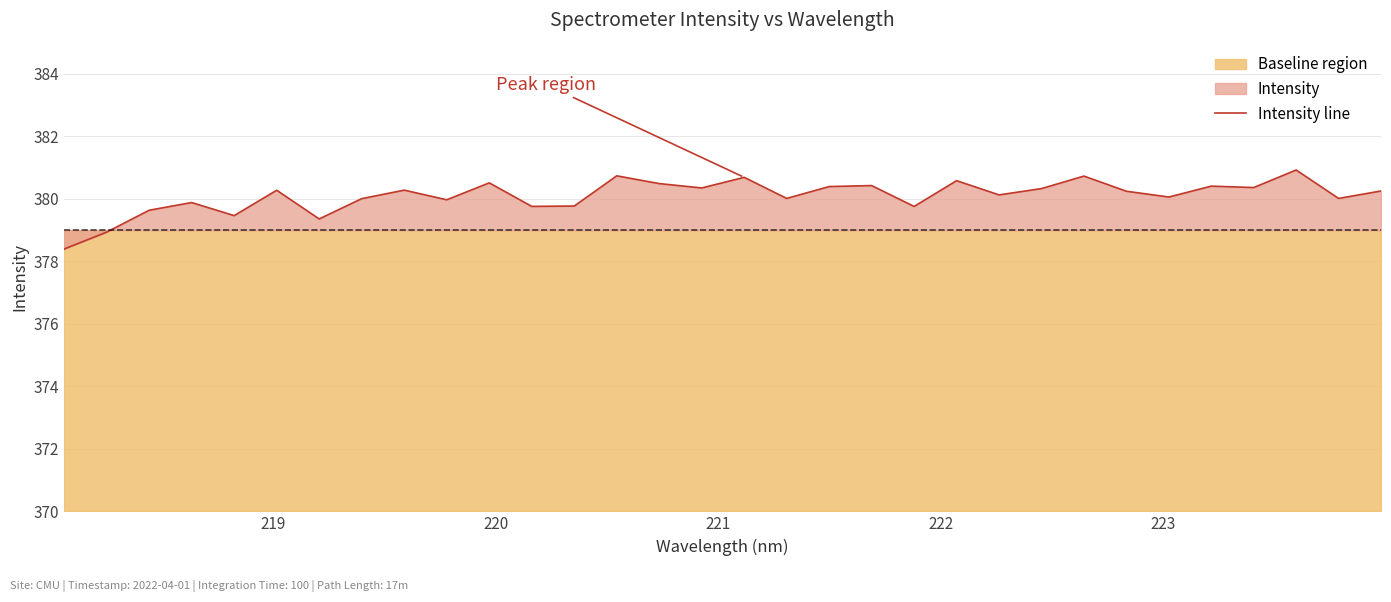

The value at 15 is 263.0. True or false?

False